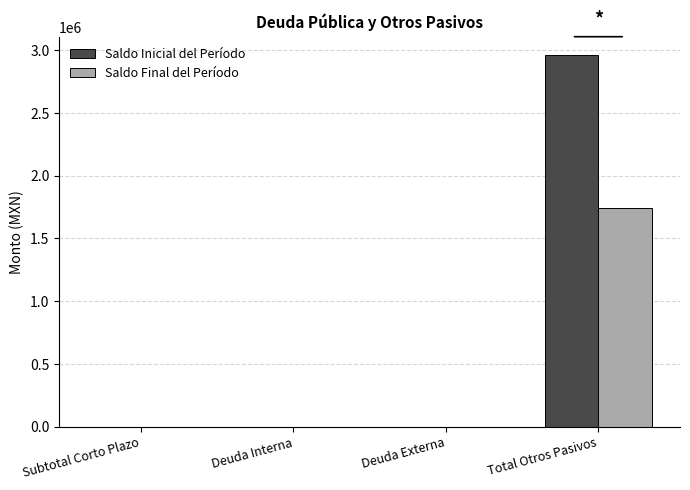

Are the bars grouped side by side (vs. stacked)?

Yes